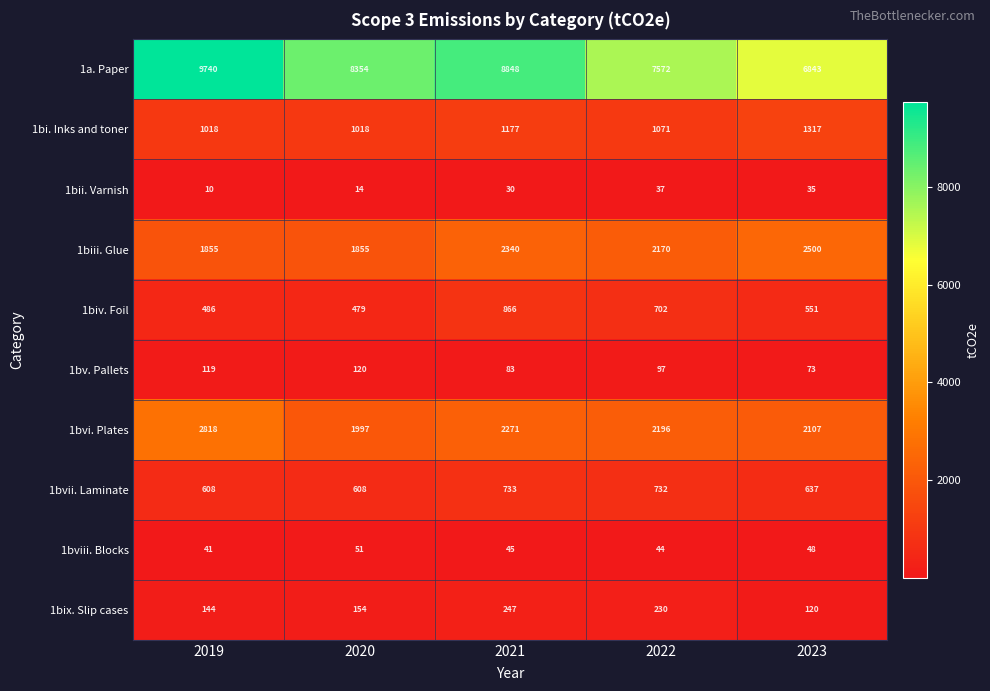

Which category has the lowest value in the 1bviii. Blocks series?

2019